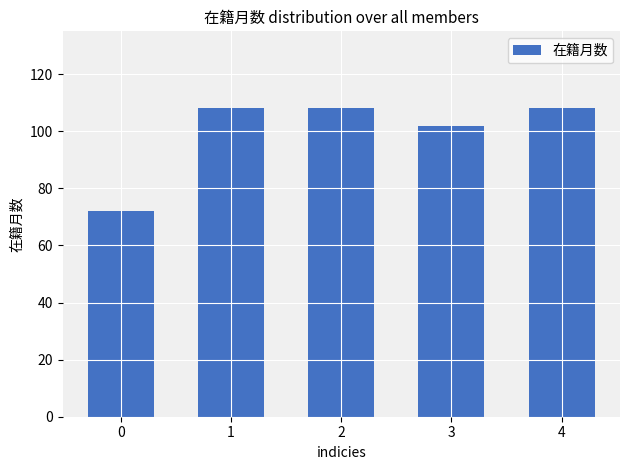

Read the value at 3.

102